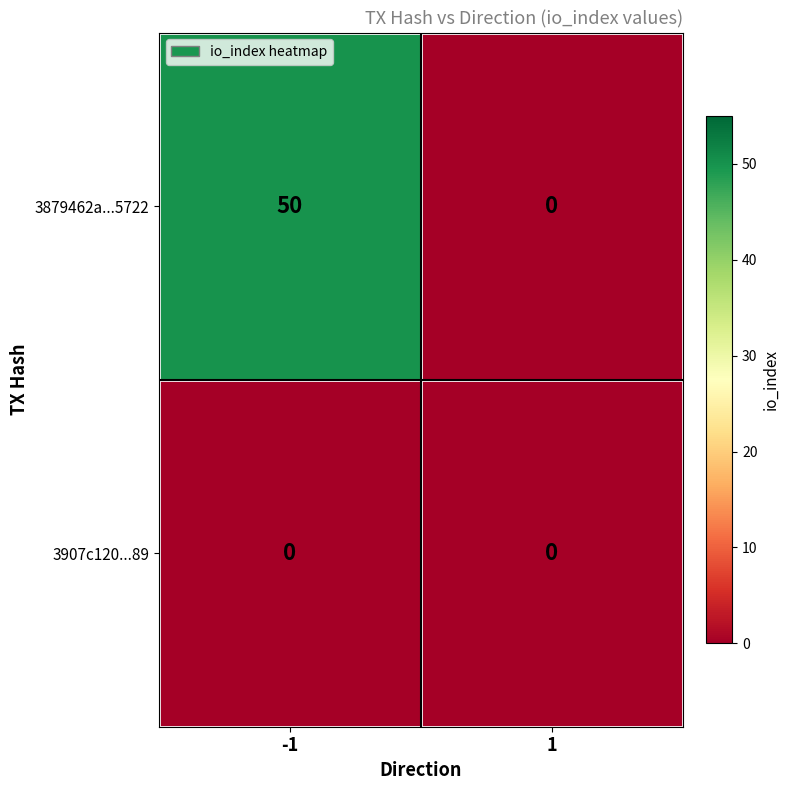

What is the greatest value displayed?

50